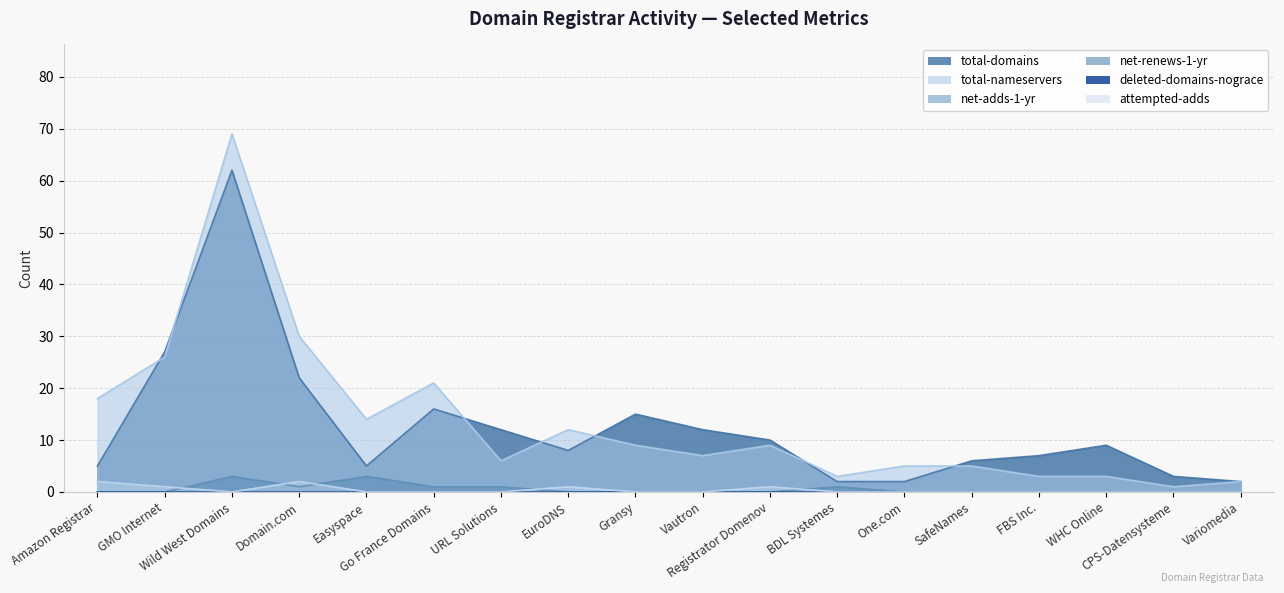

Does the chart display data point markers on the line(s)?

No